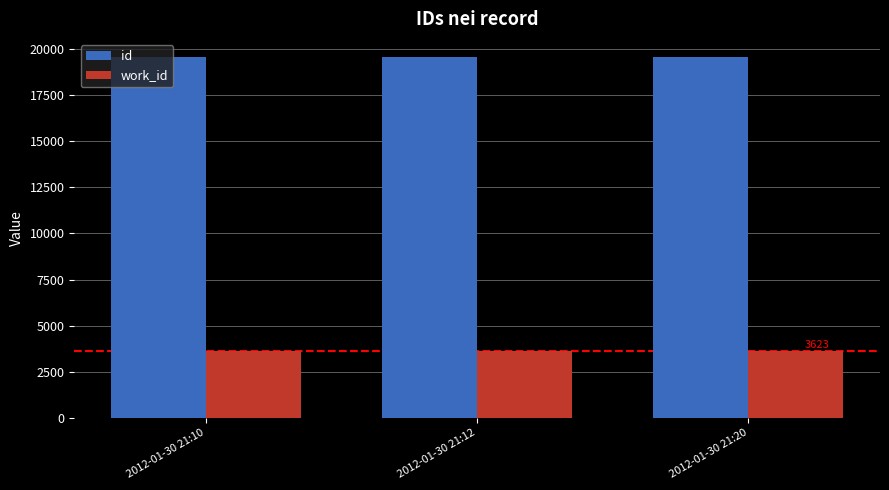

The value of id at 2012-01-30 21:12 is 19560. True or false?

True